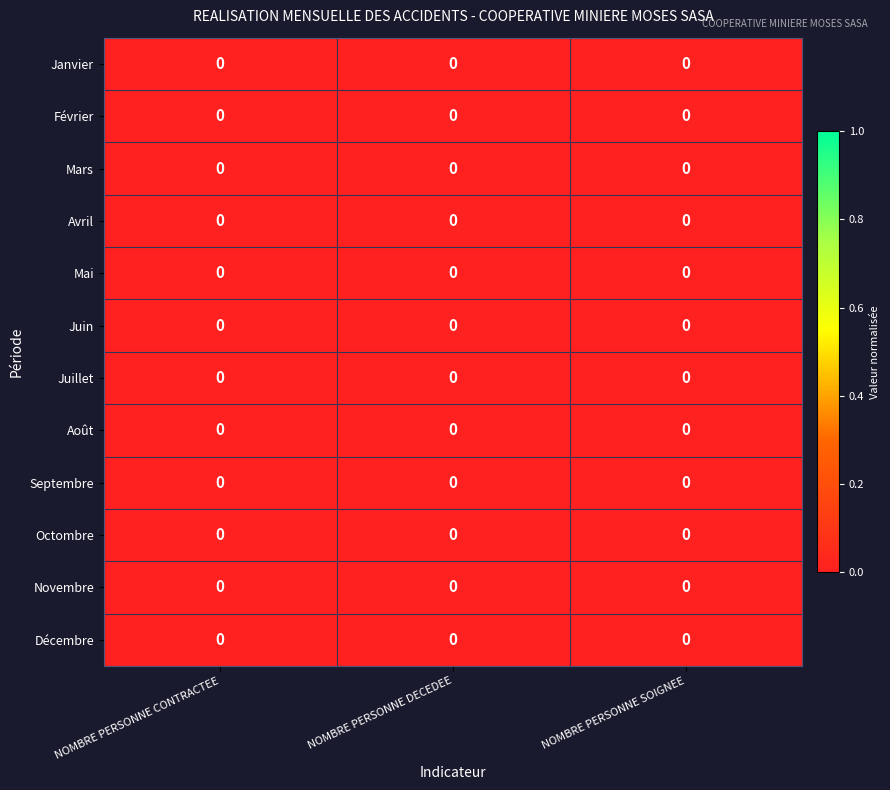

Which has a higher value, NOMBRE PERSONNE CONTRACTEE or NOMBRE PERSONNE DECEDEE?

NOMBRE PERSONNE DECEDEE